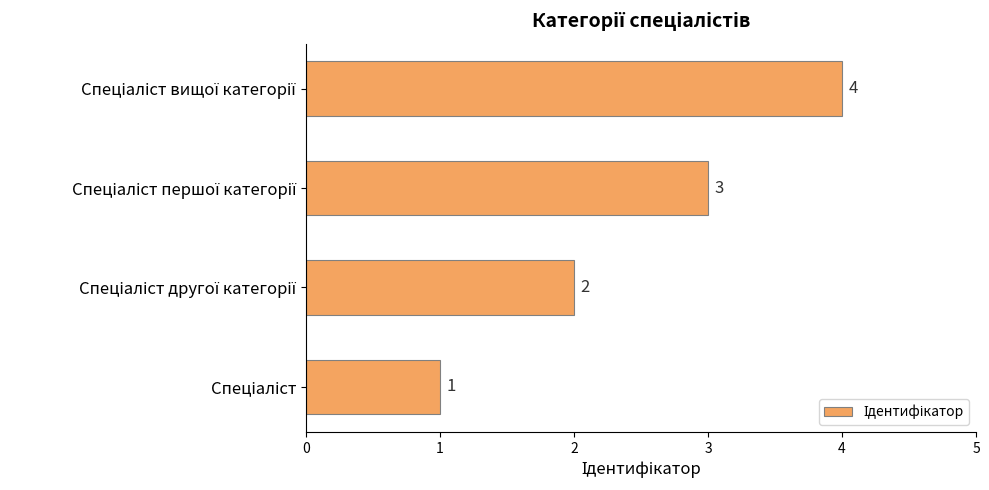

What is the difference between the maximum and minimum values?

3